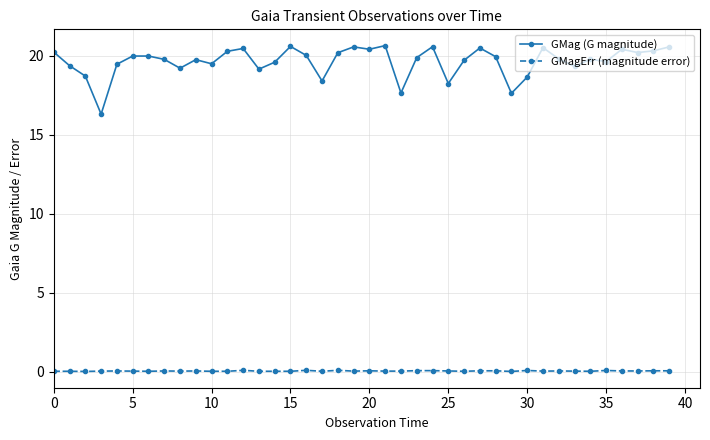

At how many categories does at least one series exceed 6?

40